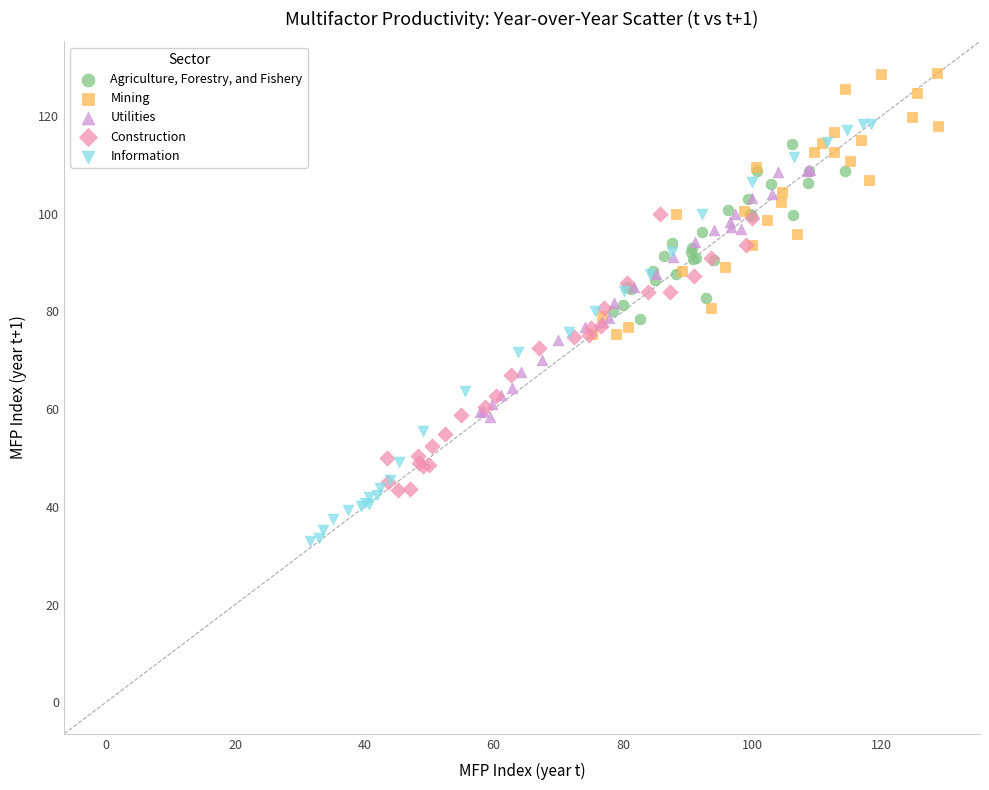

Which series reaches the minimum Y coordinate?

Information